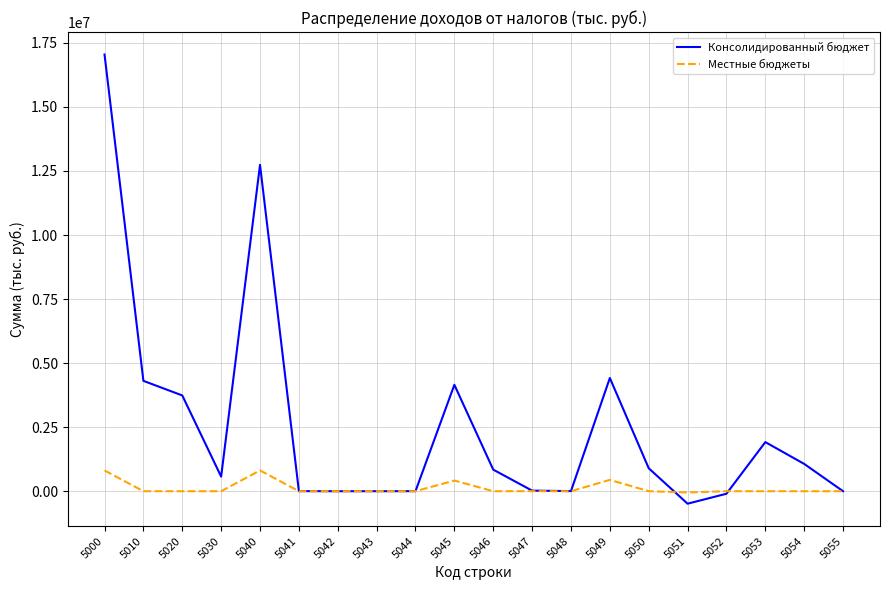

What is the difference between the highest and lowest values at 5049?

3977336